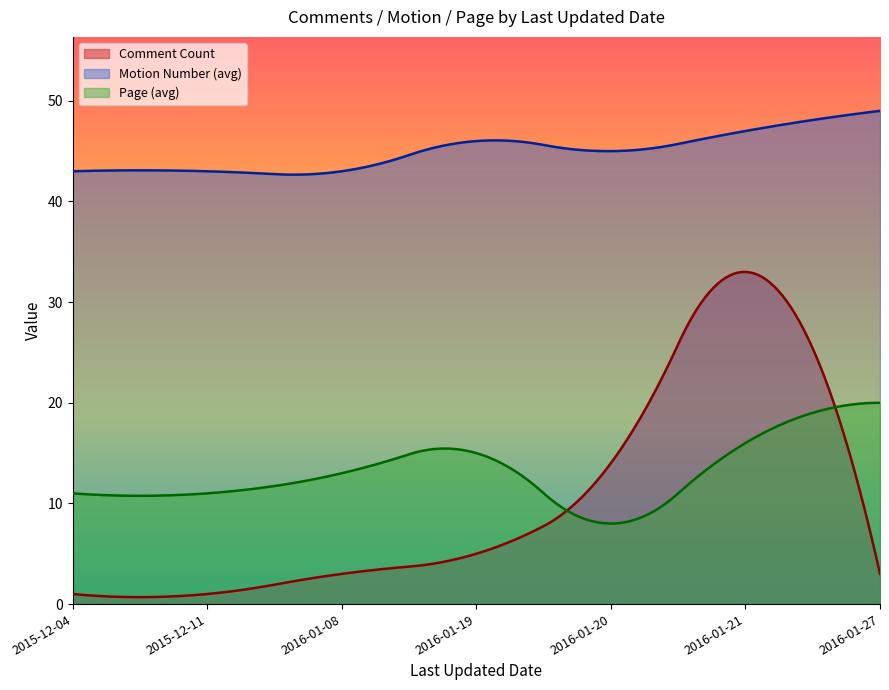

List the series in order of their peak value, highest first.

Motion Number (avg), Comment Count, Page (avg)